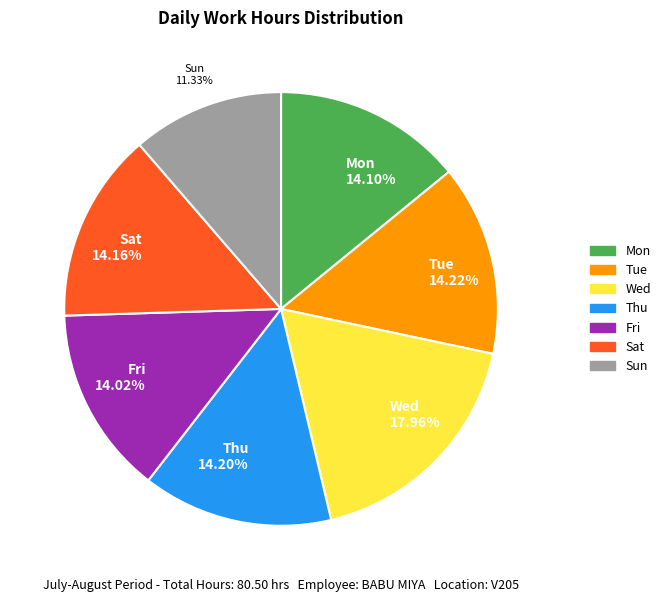

Is it true that Sun is 21% of the pie?

False